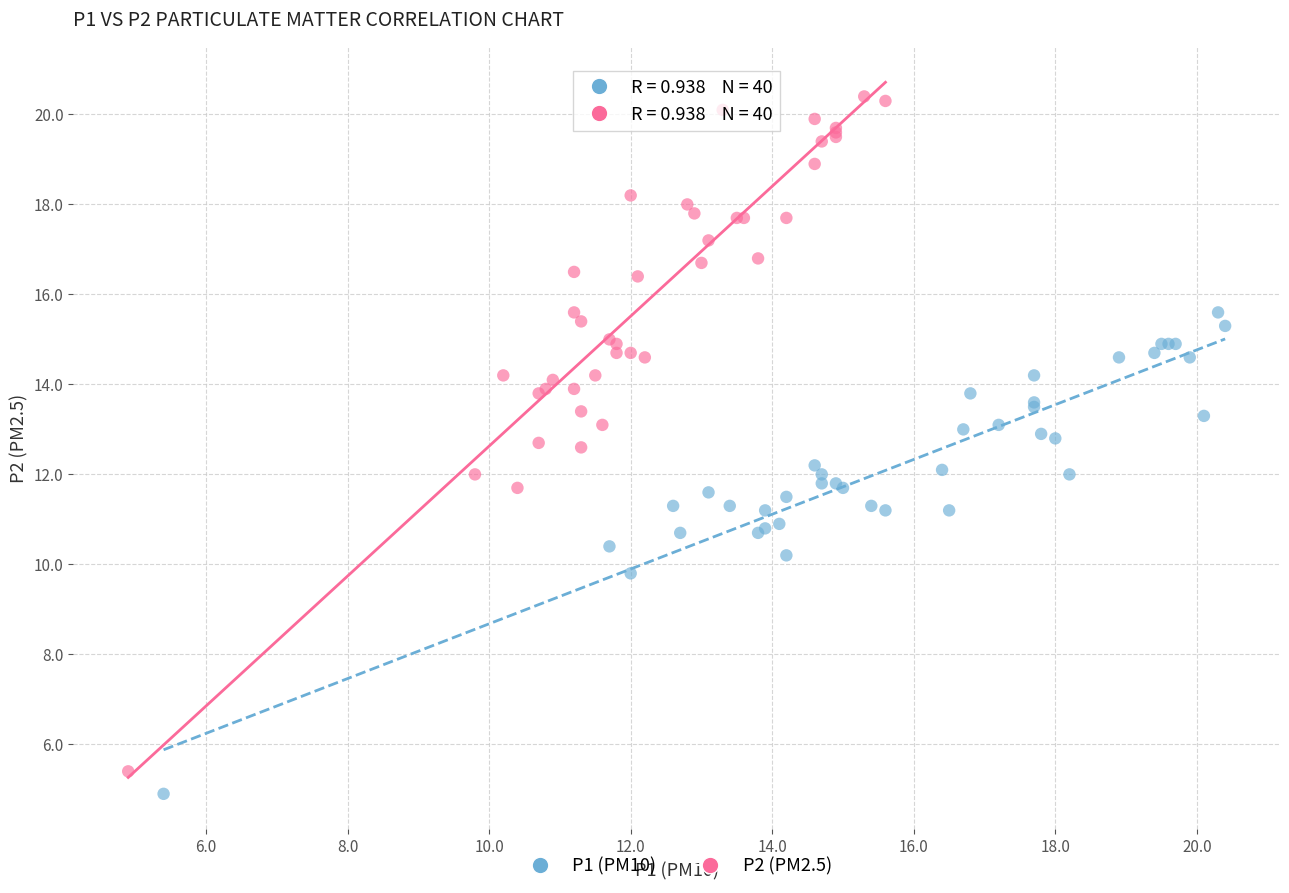

Which series reaches the maximum Y coordinate?

P2 (PM2.5)